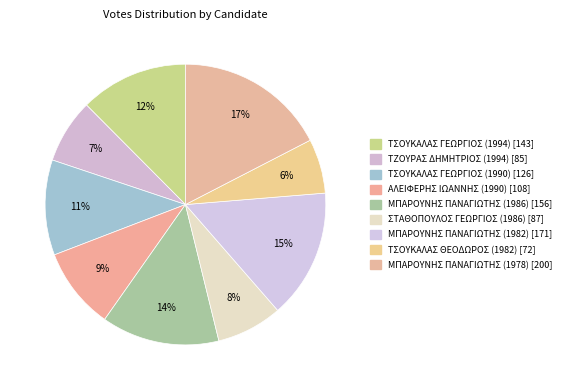

Which category has the biggest portion of the pie?

ΜΠΑΡΟΥΝΗΣ ΠΑΝΑΓΙΩΤΗΣ (1978)